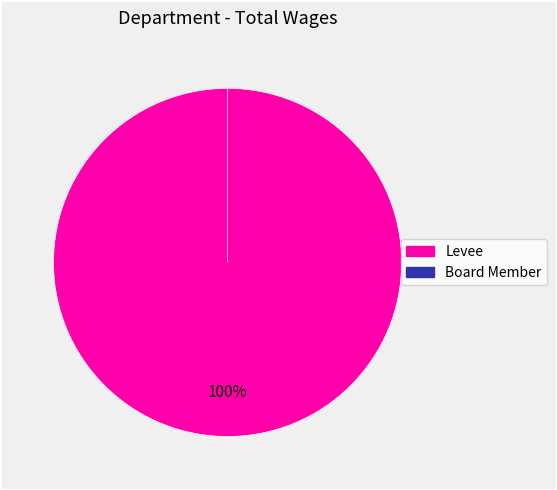

The Levee slice represents 100% of the pie. True or false?

True